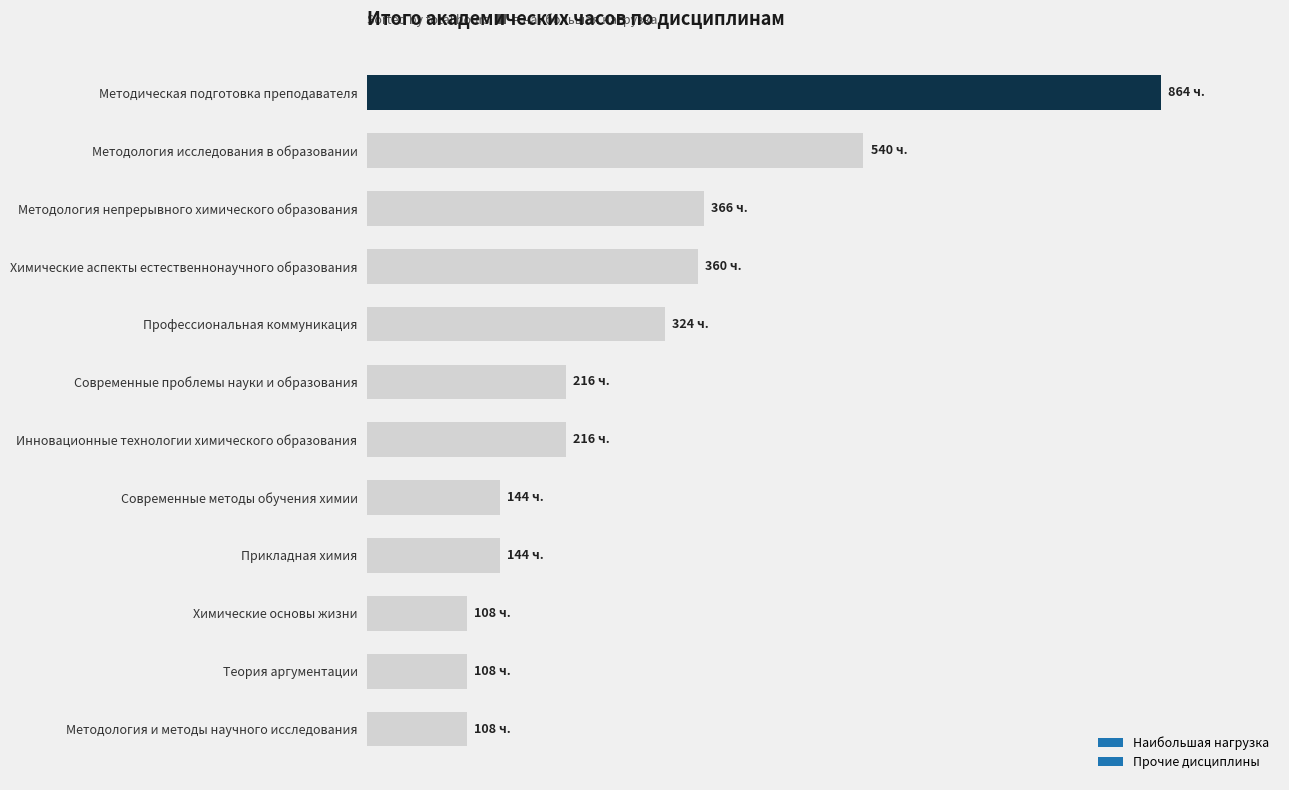

List the labels in order of value, largest first.

Методическая подготовка преподавателя, Методология исследования в образовании, Методология непрерывного химического образования, Химические аспекты естественнонаучного образования, Профессиональная коммуникация, Современные проблемы науки и образования, Инновационные технологии химического образования, Современные методы обучения химии, Прикладная химия, Методология и методы научного исследования, Теория аргументации, Химические основы жизни